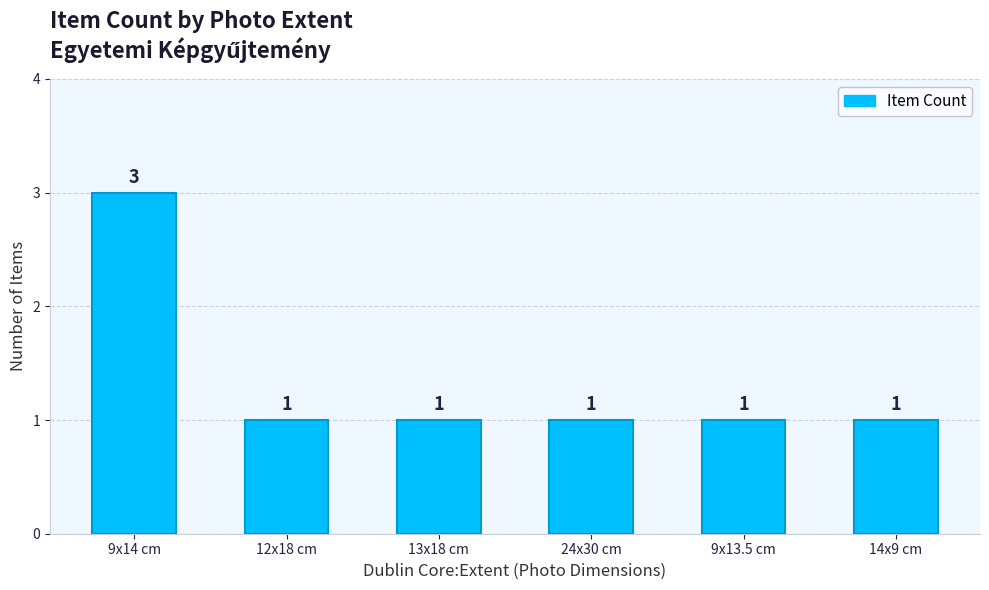

What is the greatest value displayed?

3